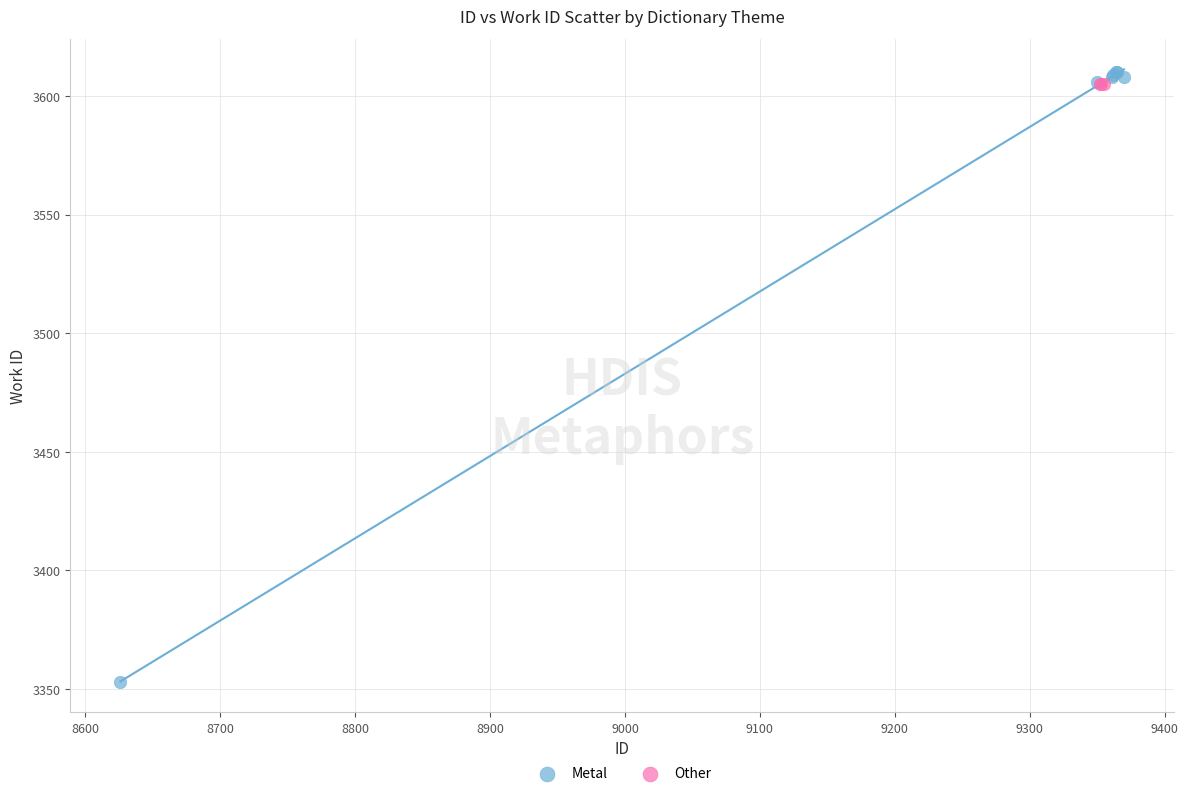

Which series reaches the minimum Y coordinate?

Metal